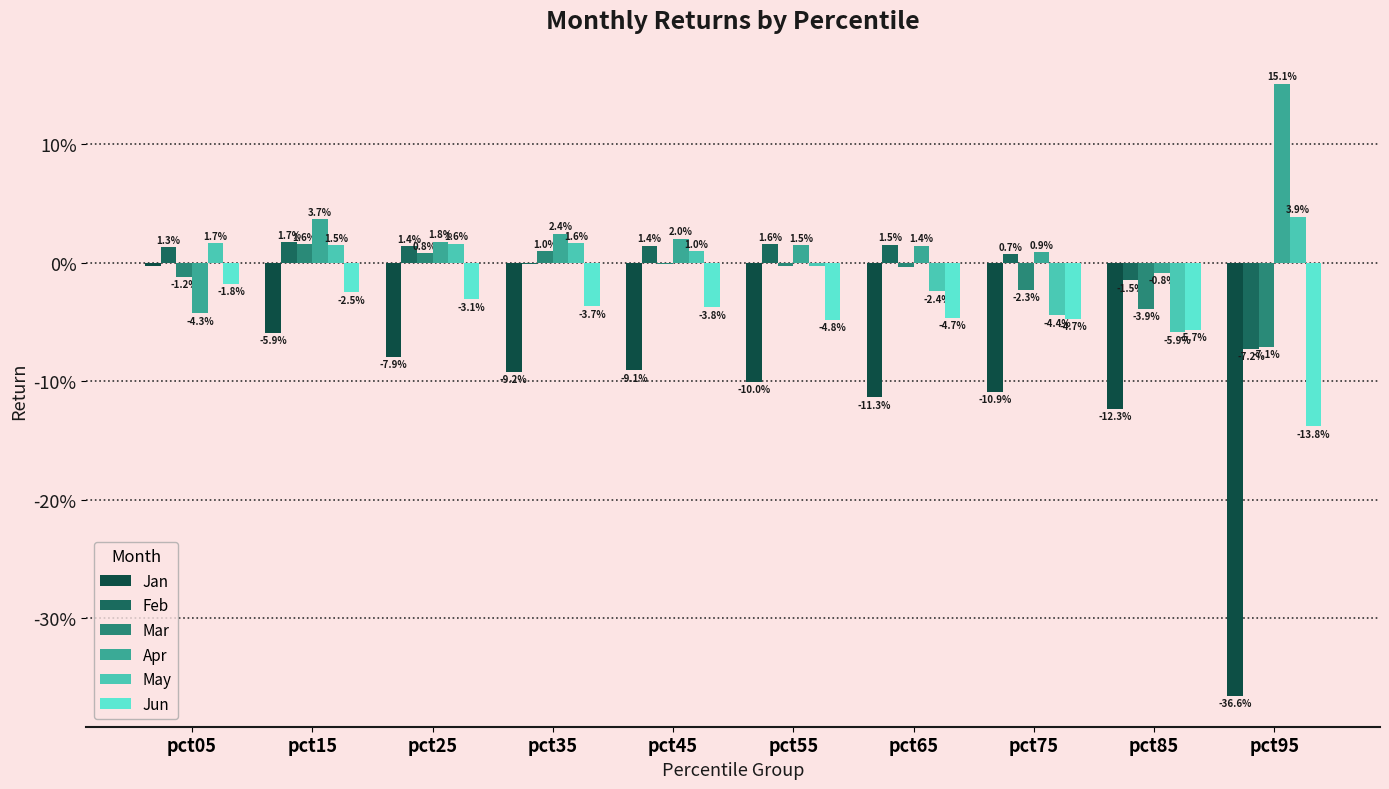

Are the bars horizontal?

No